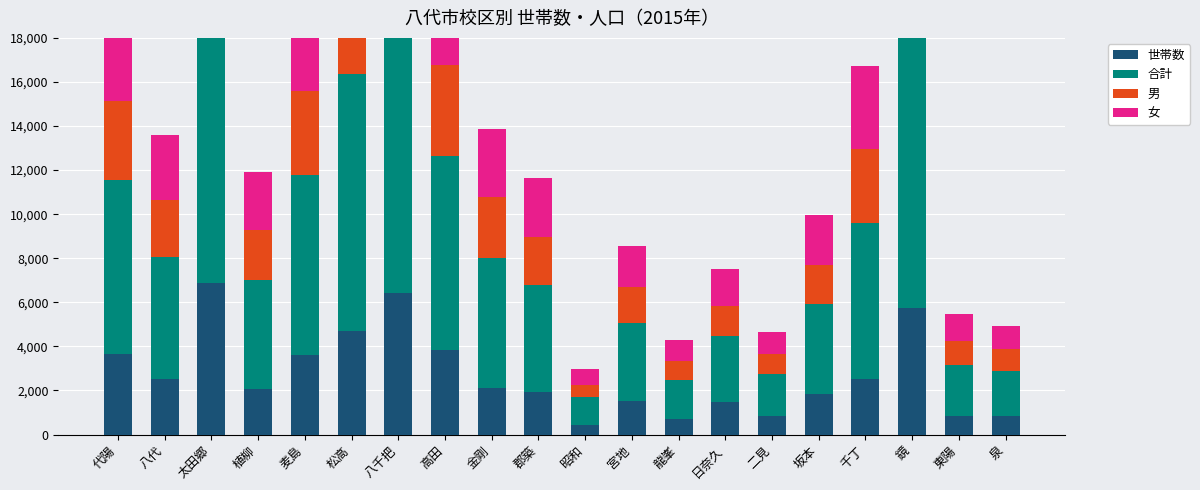

What are all the series names shown in the legend?

世帯数, 合計, 男, 女